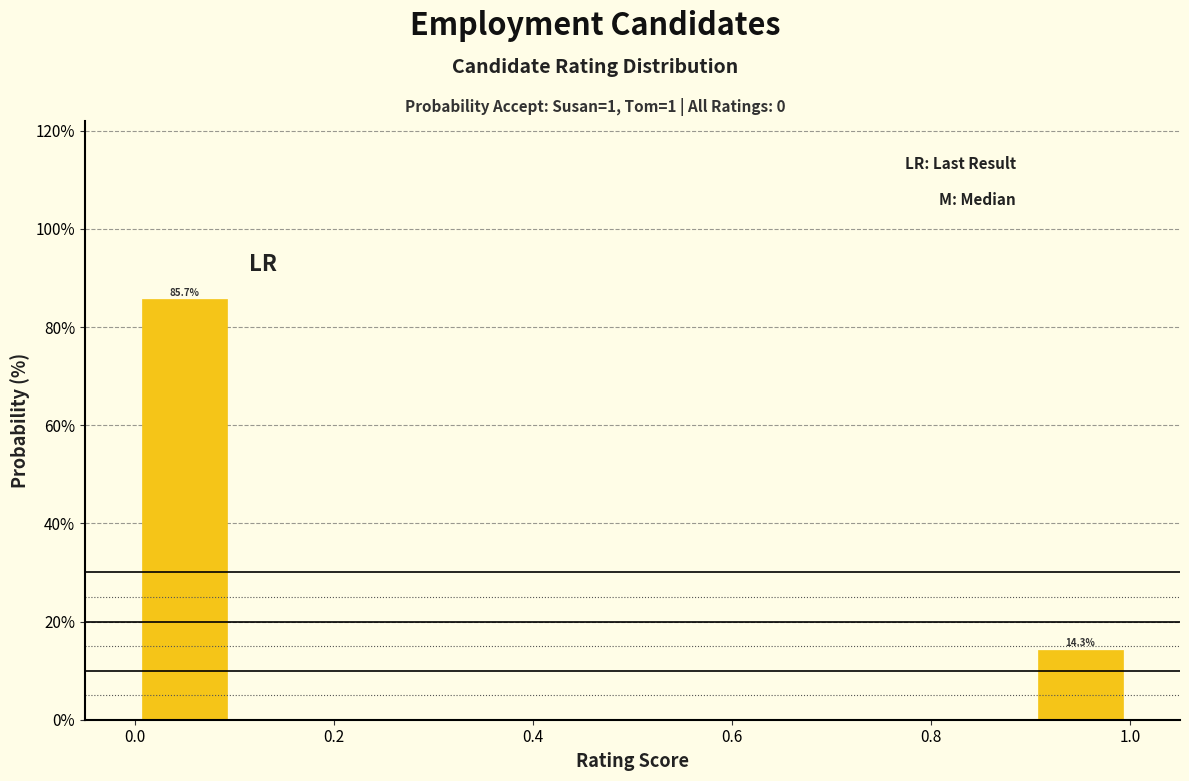

Which range on the x-axis has the tallest bar?

0.0 to 0.1